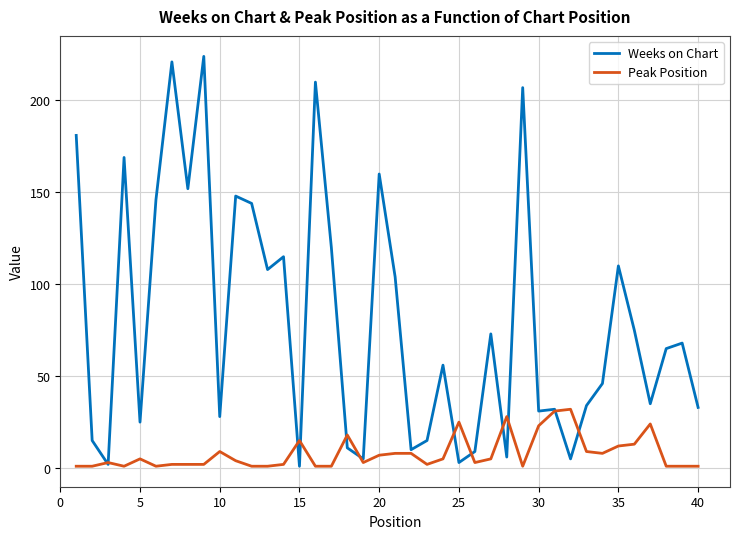

Which series has the widest spread of values?

Weeks on Chart